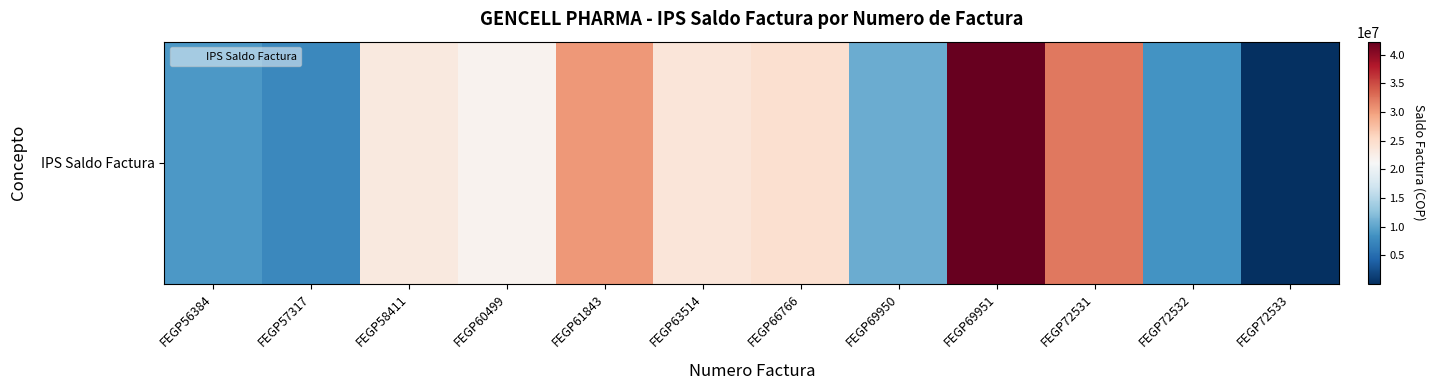

At which category does the chart reach its peak across all series?

FEGP69951